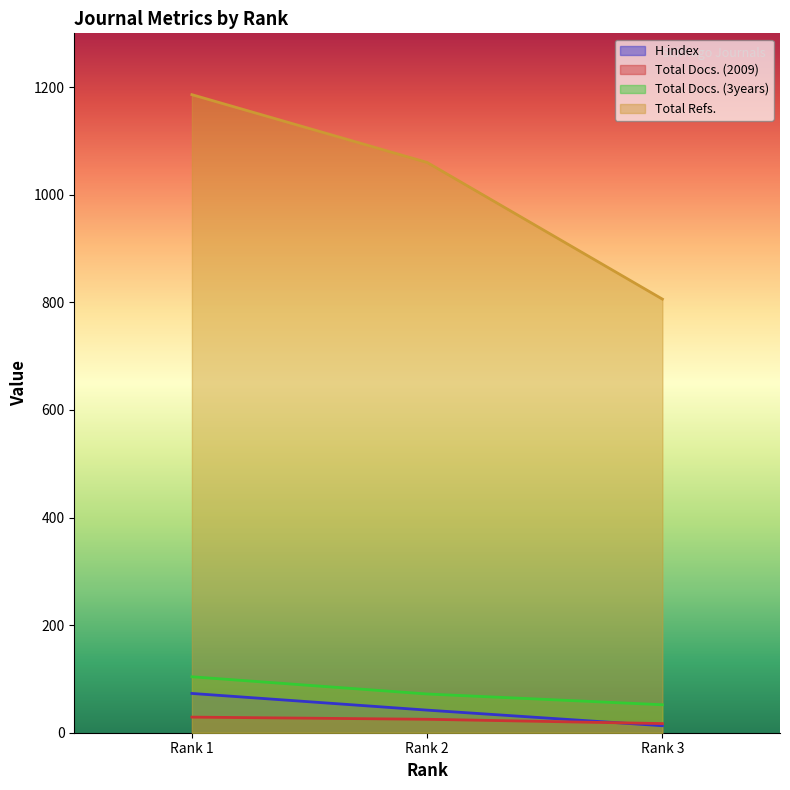

List the labels in order of Total Refs. value, smallest first.

Rank 3, Rank 2, Rank 1